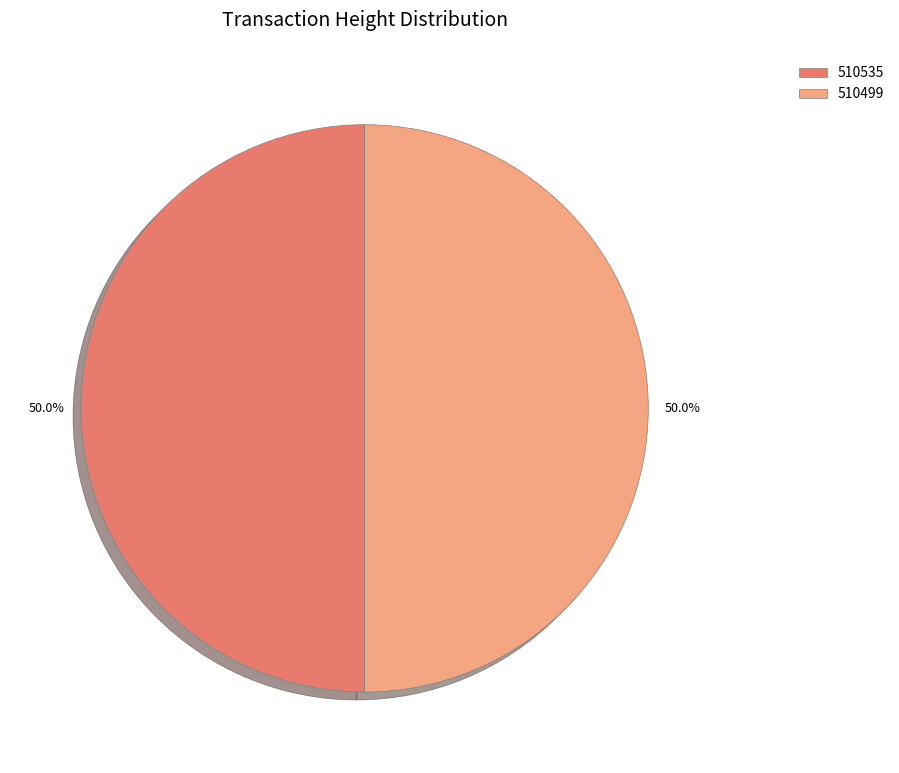

Count the number of slices in the pie.

2